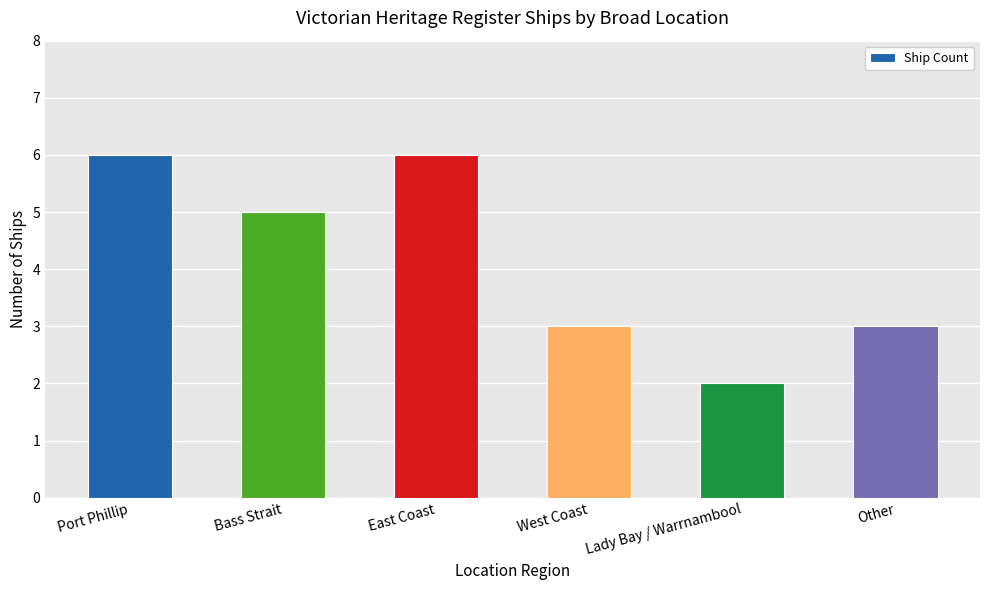

What is the sum of all values?

25